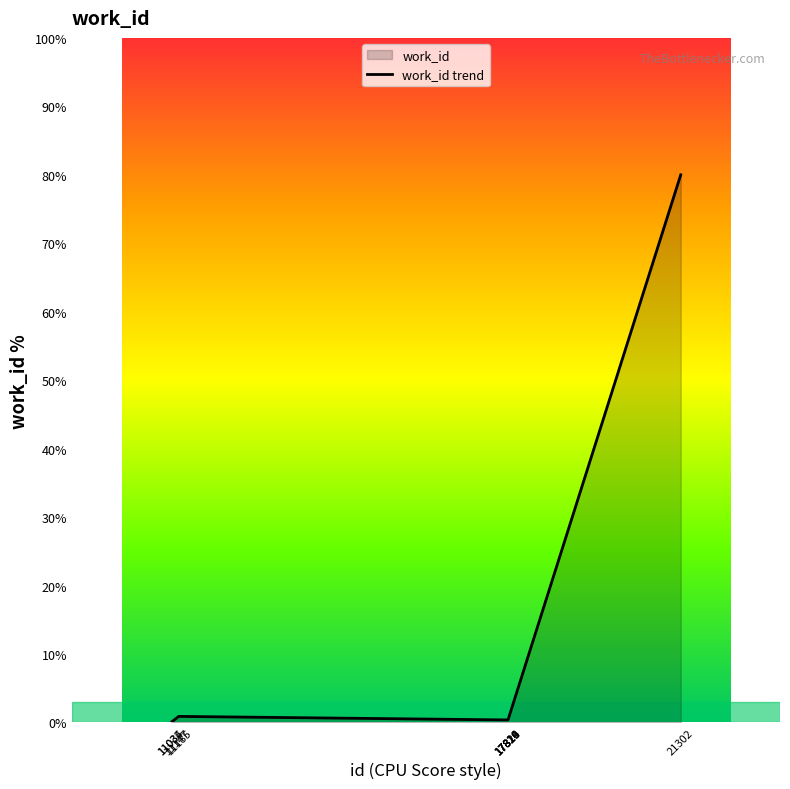

Reading left to right, list all the values displayed in this chart.

0.0	0.0	0.7	0.9	0.4	0.4	0.4	0.4	0.4	80.0